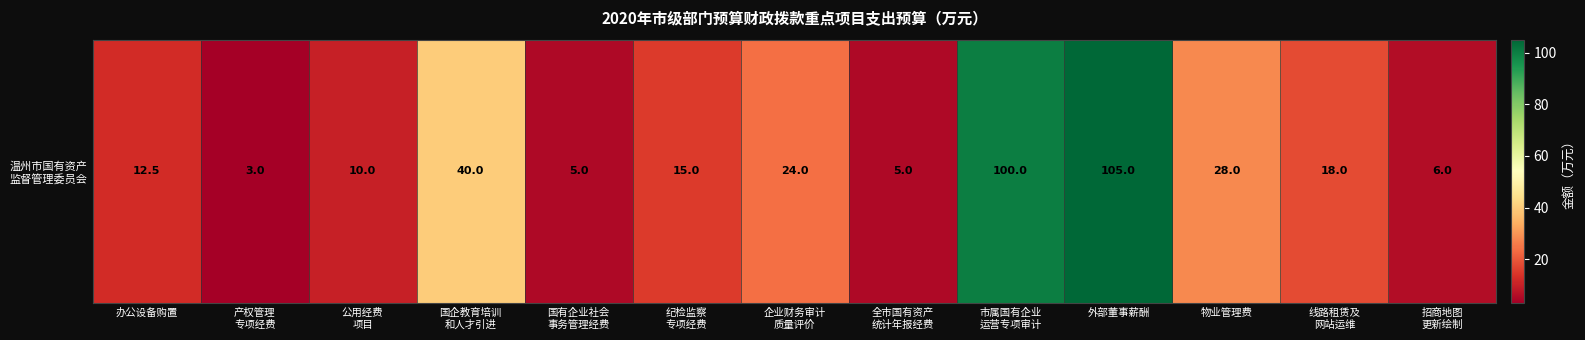

What is the change in value from 办公设备购置 to 企业财务审计
质量评价?

+11.5